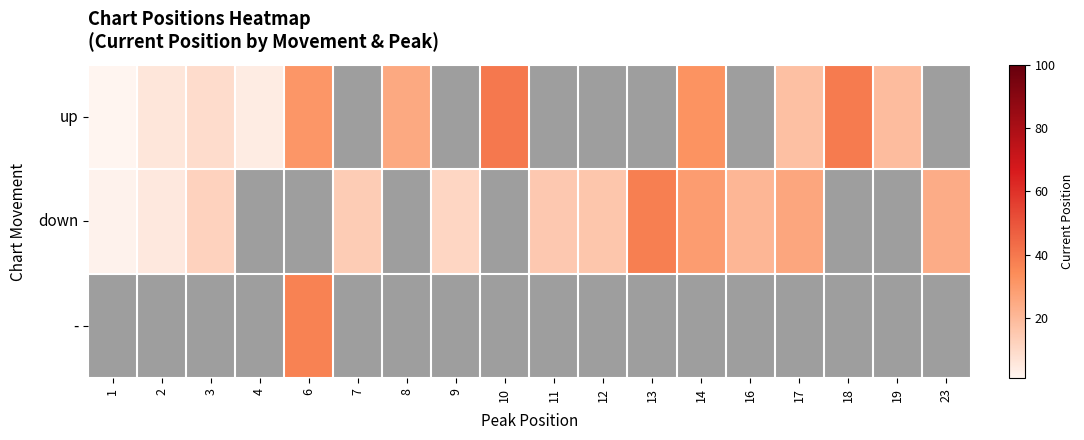

Which series changed the most between 9 and 17?

down